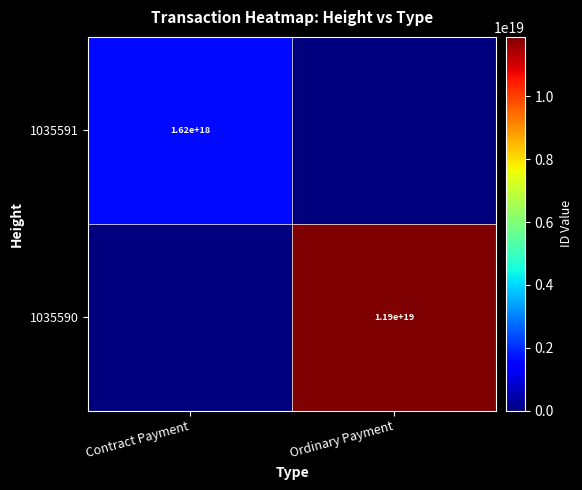

Is it true that 1035590 equals 6964707532858788864 at Ordinary Payment?

False